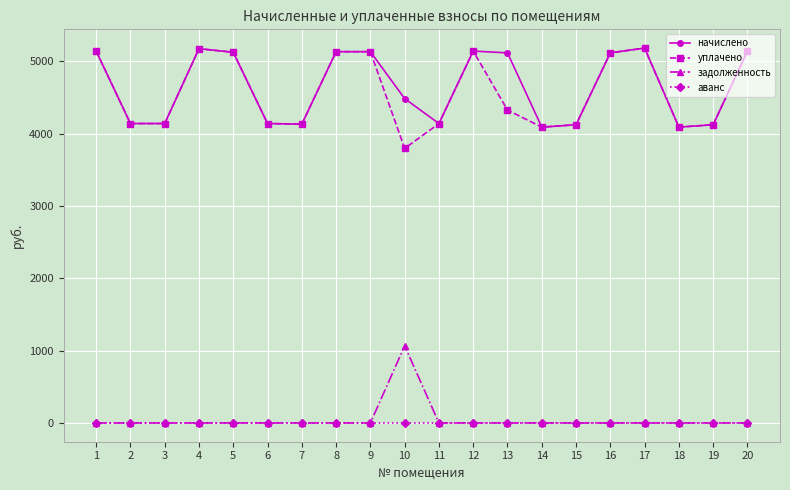

What is the value of the уплачено point at the 20th from the left?

5141.9